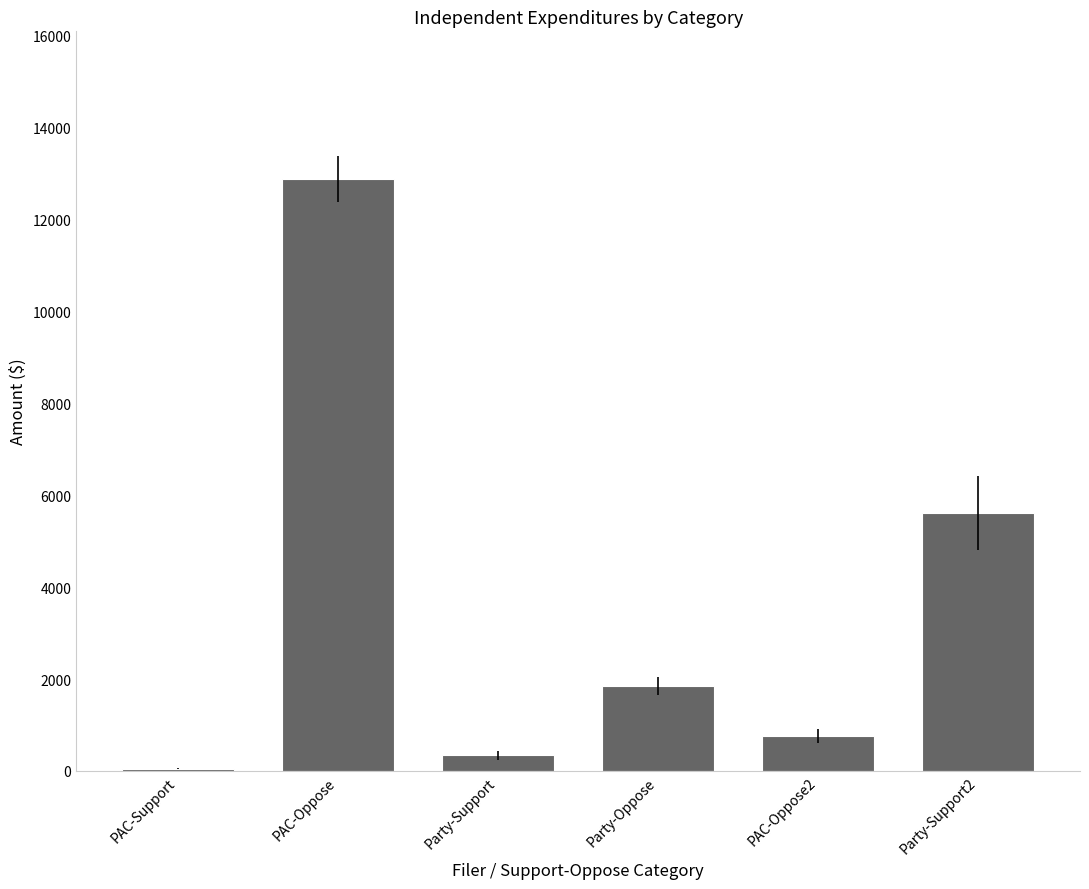

What is the minimum value shown in the chart?

53